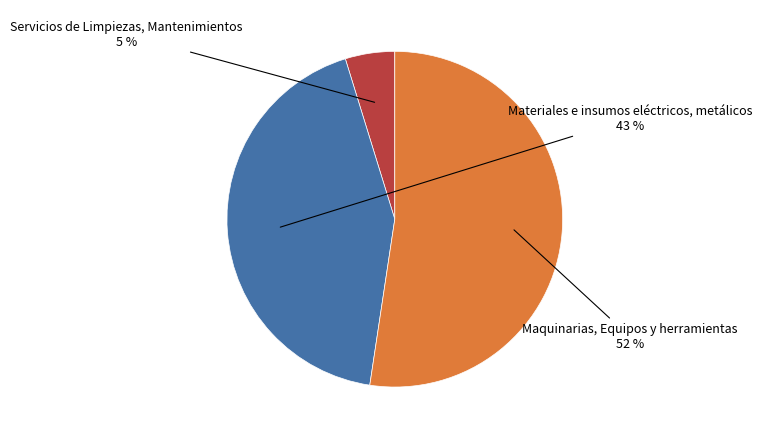

To the nearest percent, what is the average slice percentage?

33%